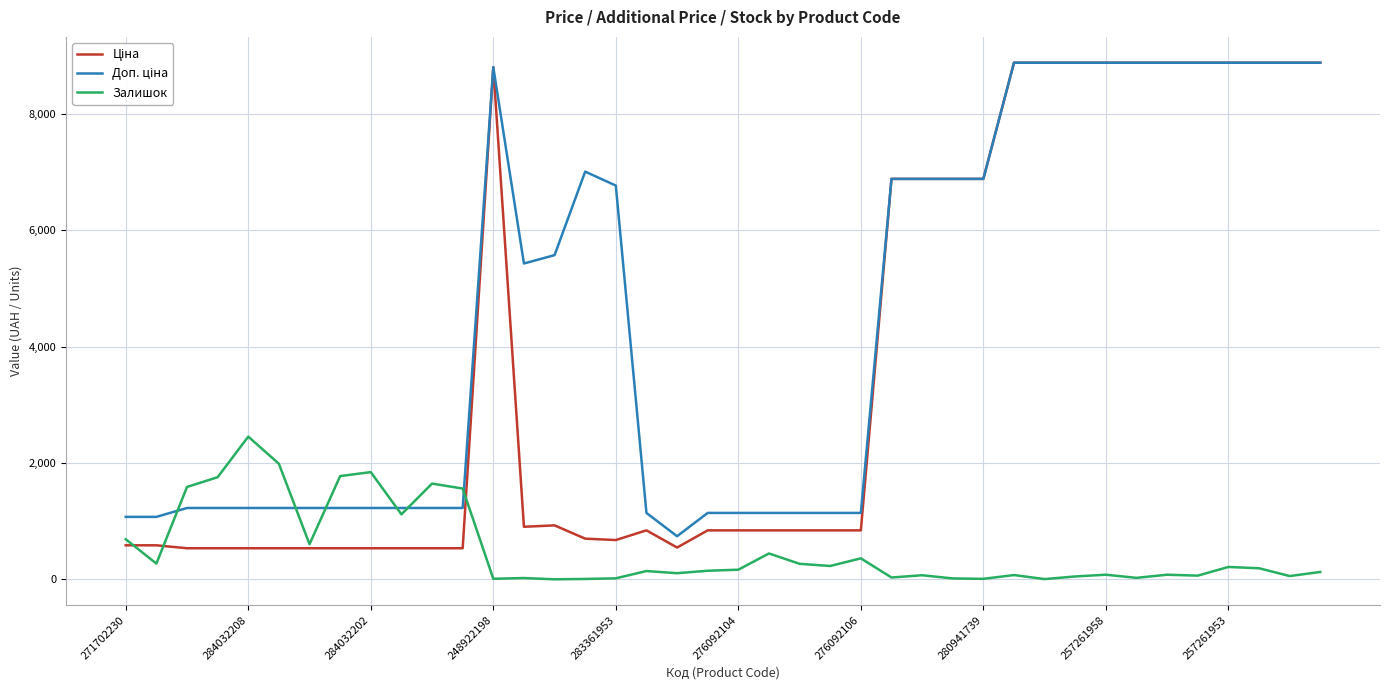

What is the maximum value shown in the chart?

8874.6